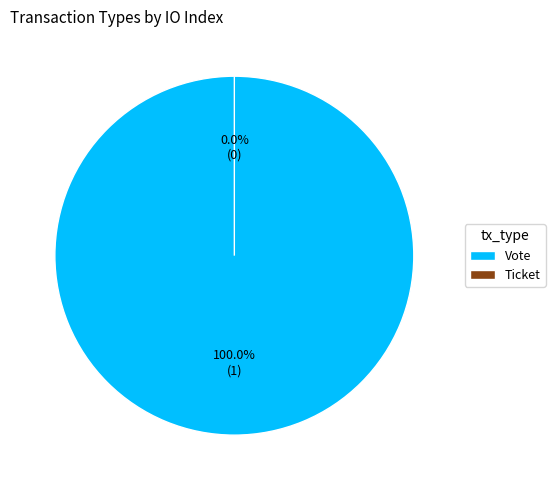

How many slices are in this pie chart?

2